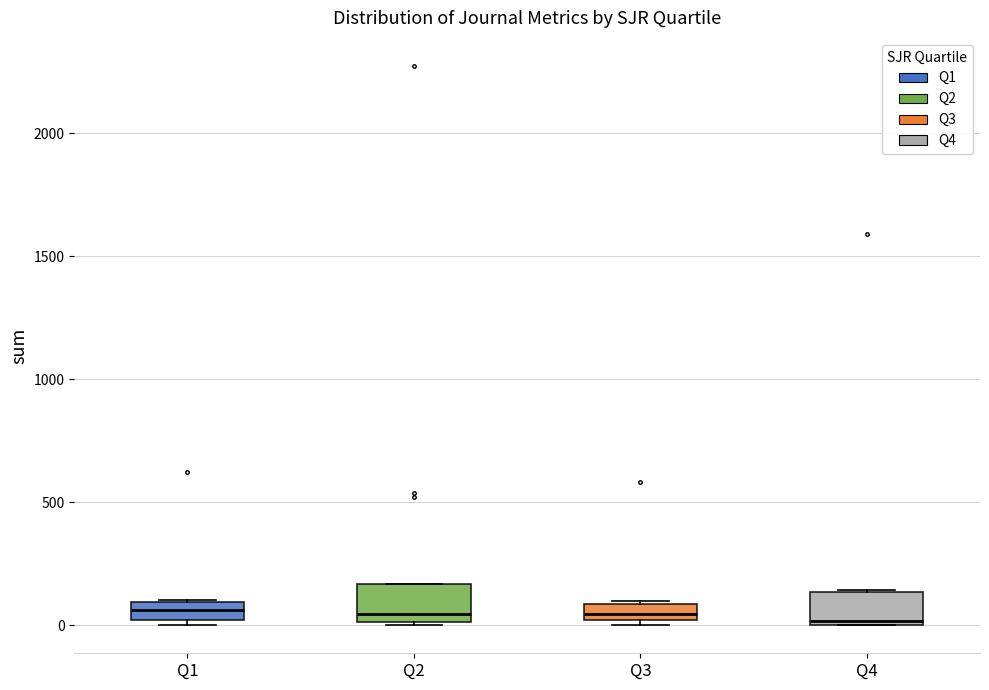

Where is the lower edge of the box for Q2 on the y-axis? The values are not printed on the chart, so give them approximately, as read against the axis.

0